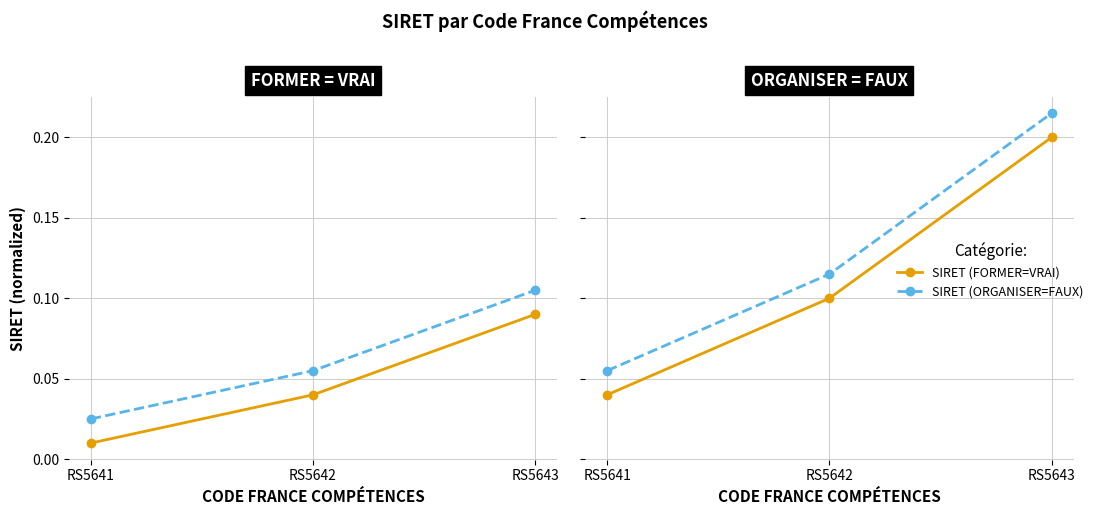

Which category has the lowest value in the SIRET (ORGANISER=FAUX) series?

RS5641